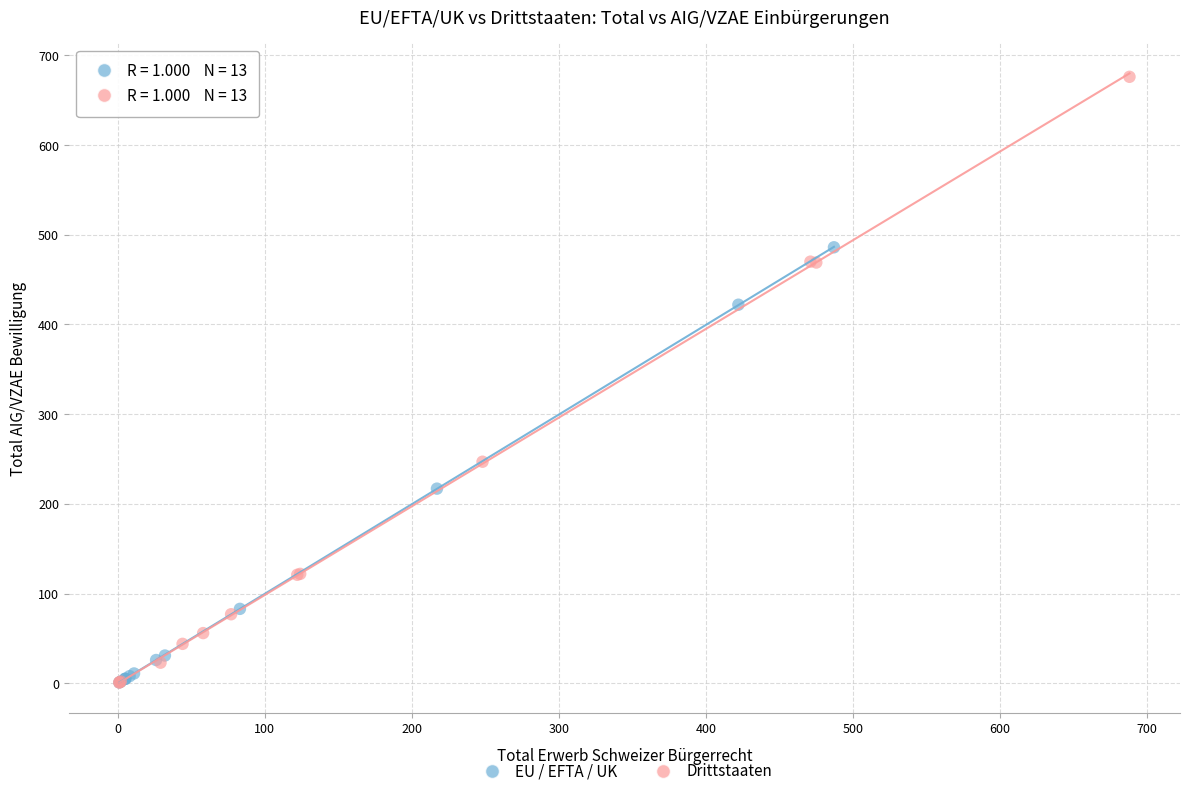

Which series has the widest spread of Y values?

Drittstaaten